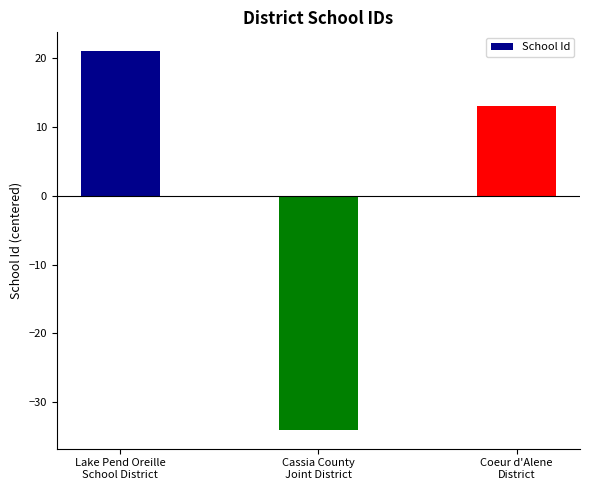

At which category does the chart reach its peak across all series?

Lake Pend Oreille
School District